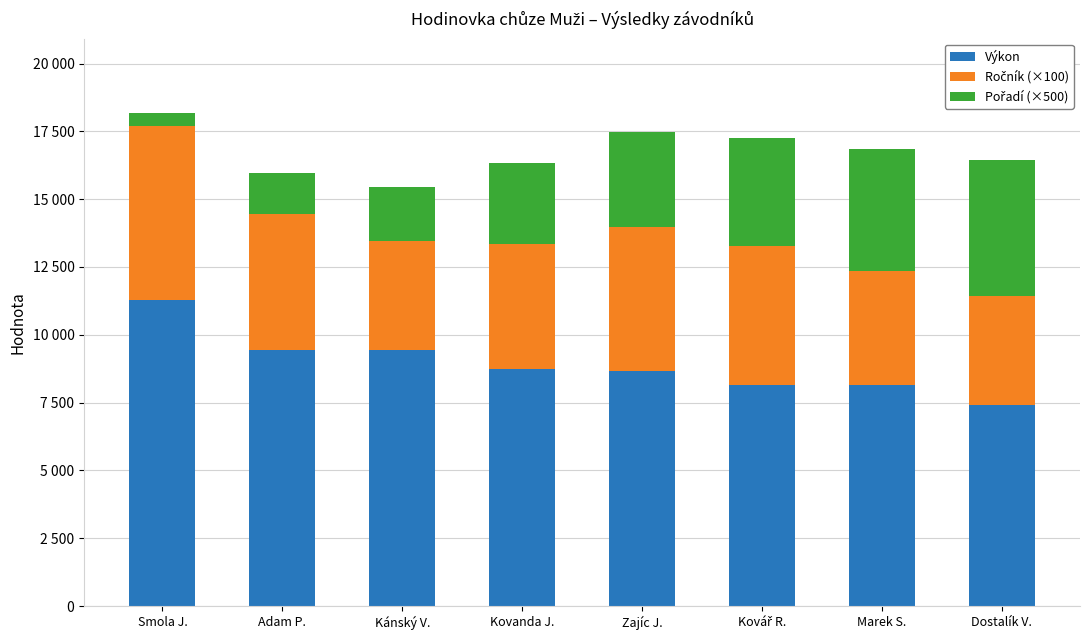

Which series has the largest range (max minus min)?

Pořadí (×500)